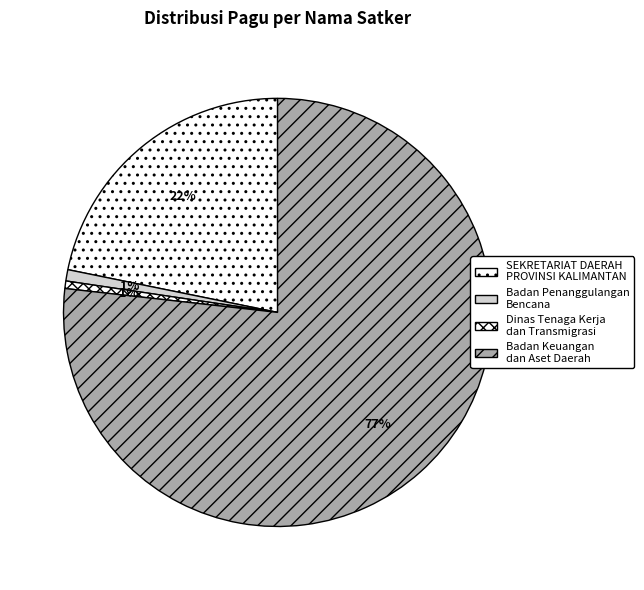

How many segments does this pie chart have?

4